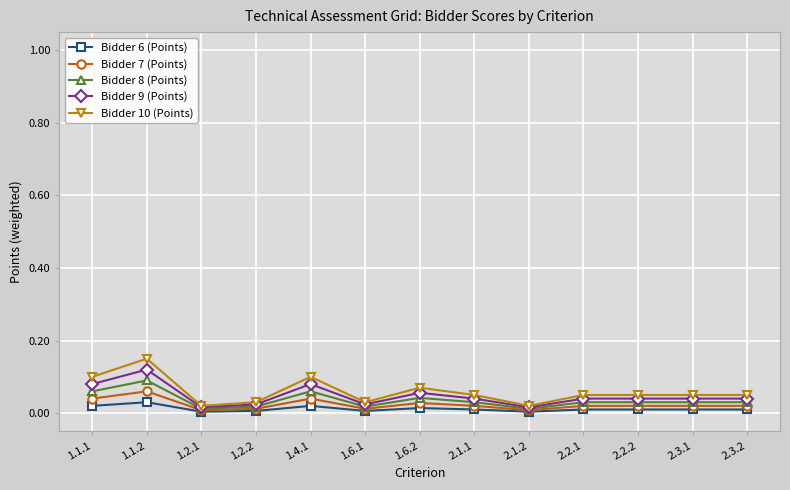

Which label corresponds to the largest value in the chart?

1.1.2